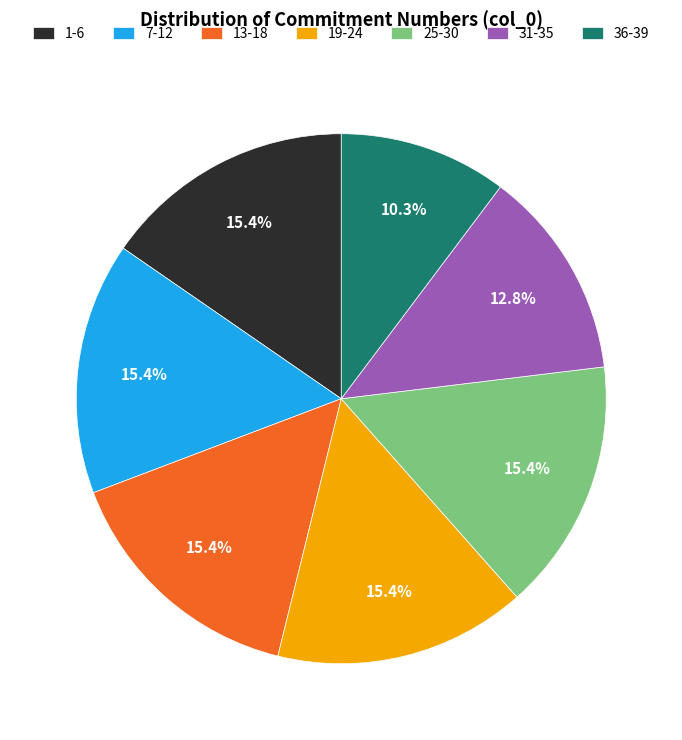

What is the ratio of the value at 13-18 to the value at 19-24?

1.0